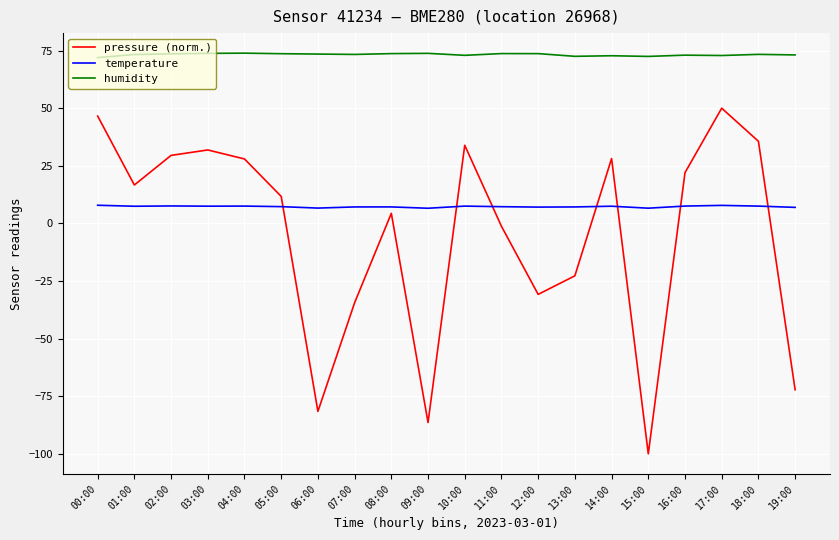

In pressure (norm.), how many points are lower than both neighbors (excluding endpoints)?

5